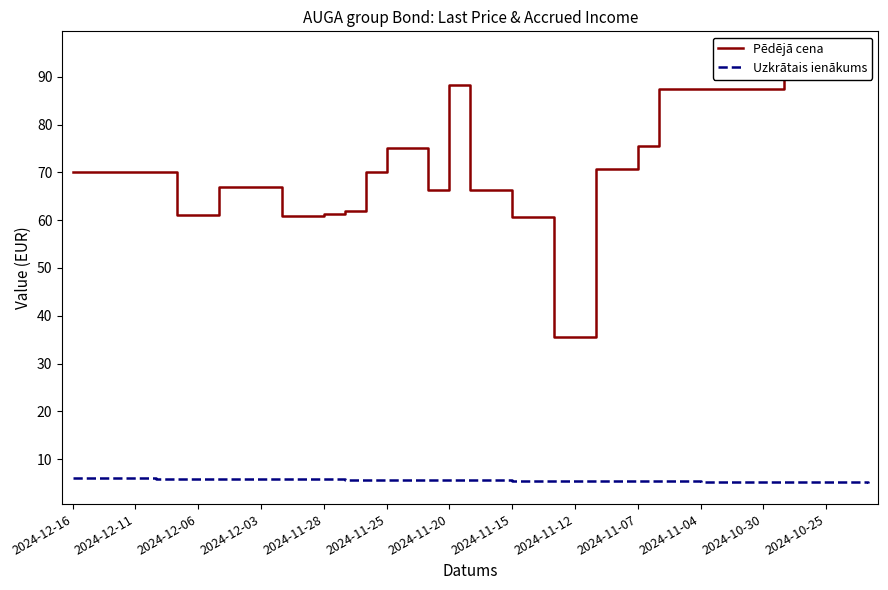

True or false: Pēdējā cena has more than 0 interior local peaks.

True